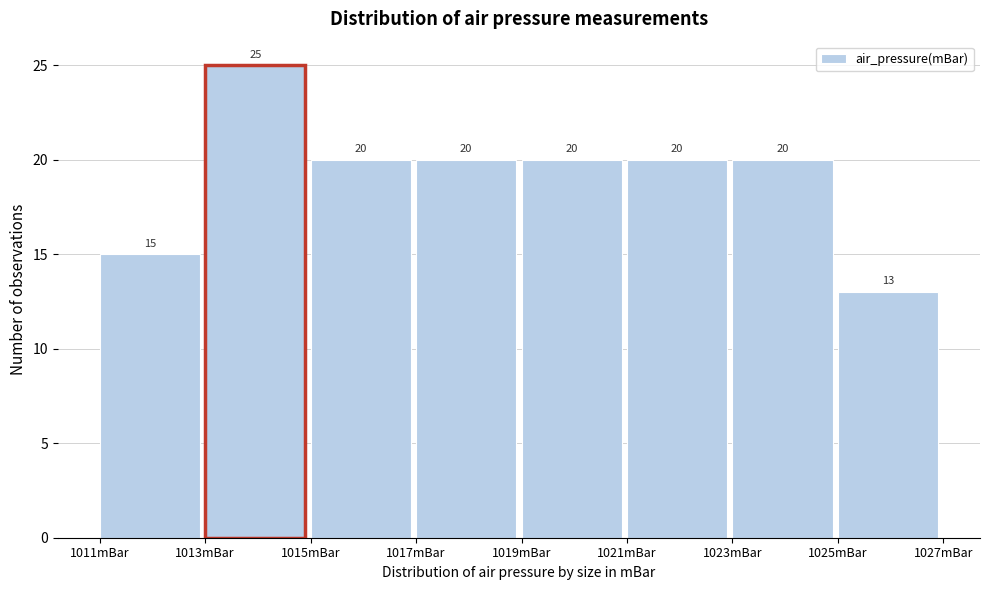

What is the height of the bar covering 1021 to 1023 on the x-axis?

20